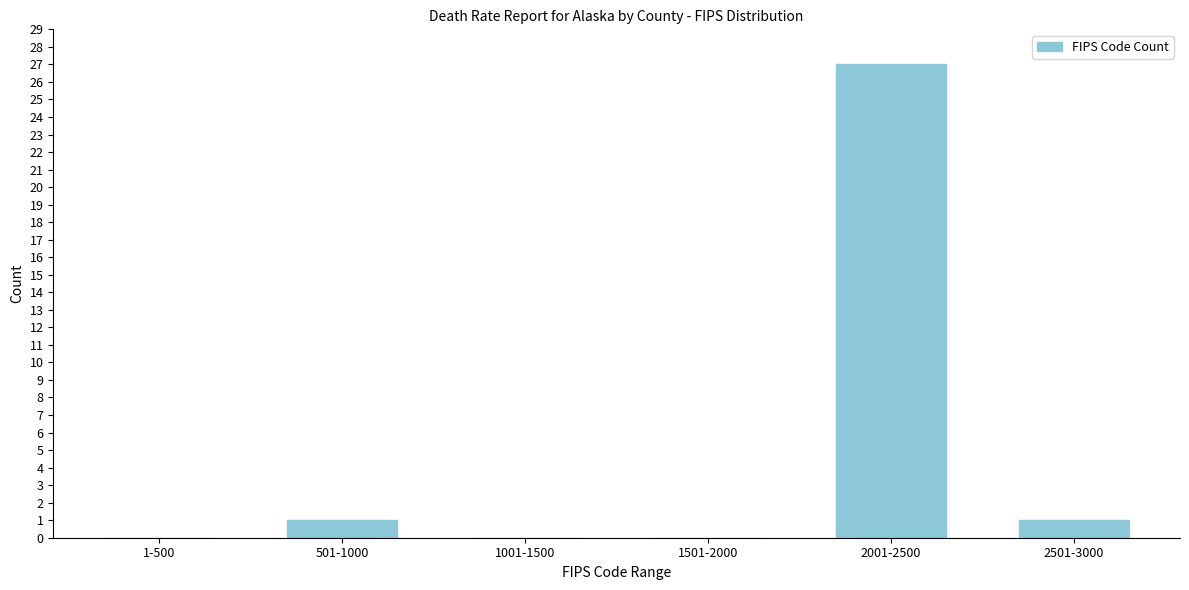

Reading right to left, extract all data points from this chart.

2501-3000=1	2001-2500=27	1501-2000=0	1001-1500=0	501-1000=1	1-500=0